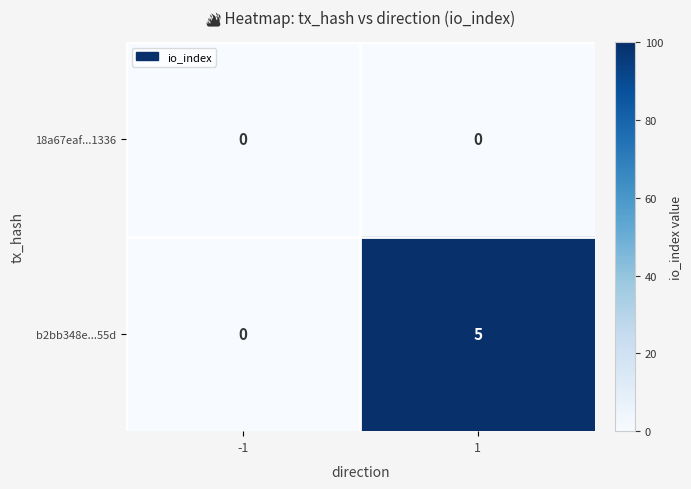

How many distinct data groups are displayed?

2